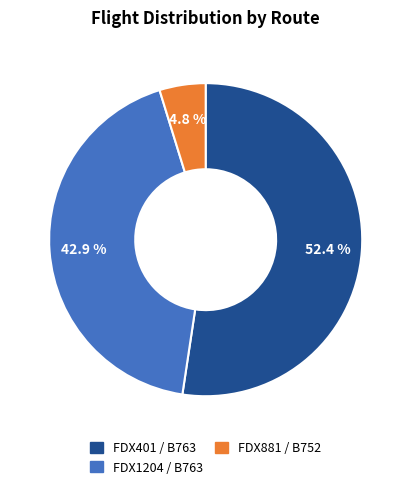

Does any single category account for the majority?

Yes